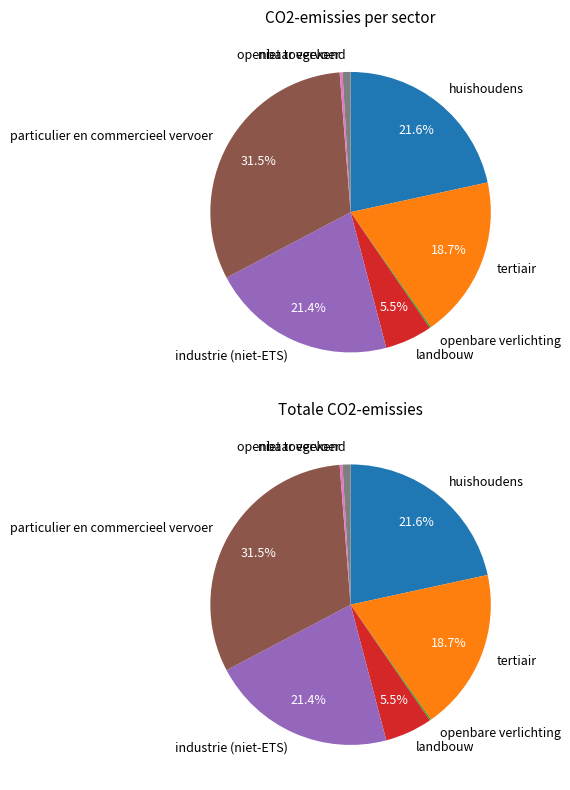

The tertiair slice represents 11% of the pie. True or false?

False